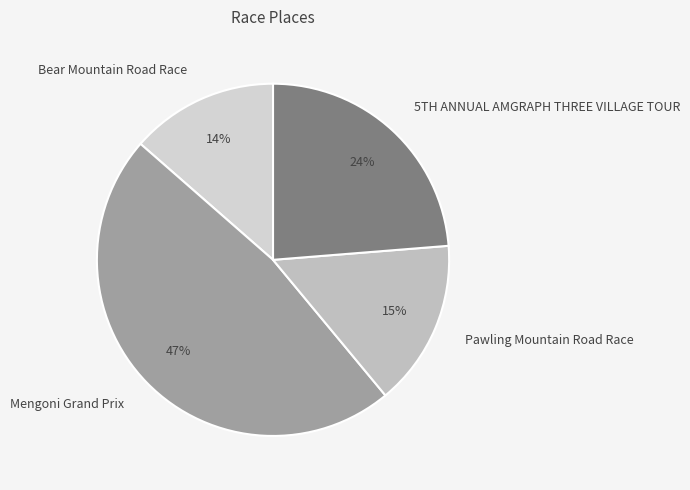

To the nearest percent, what is the combined percentage of Mengoni Grand Prix and Bear Mountain Road Race?

61%